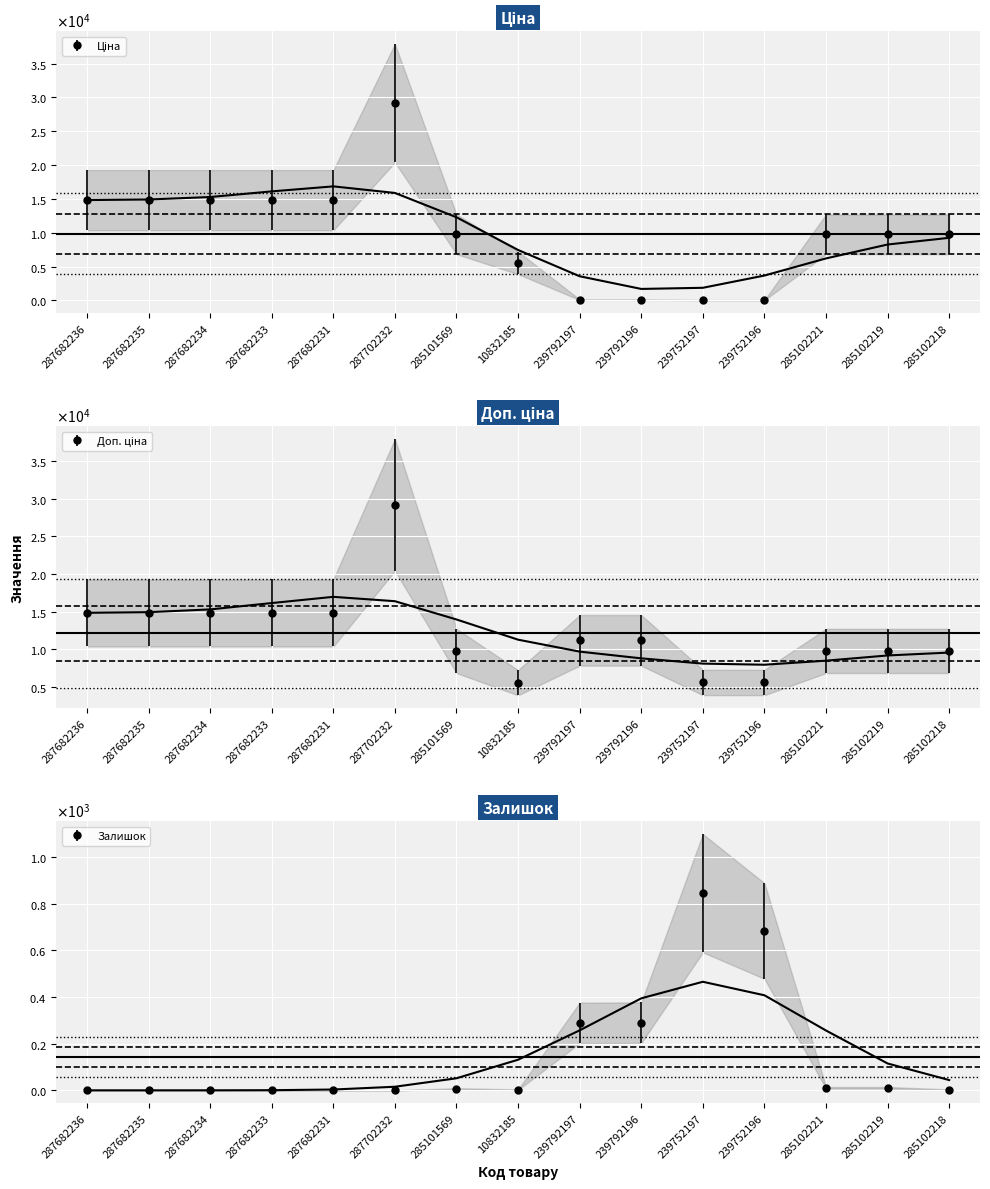

At how many categories does at least one series exceed 1510?

15